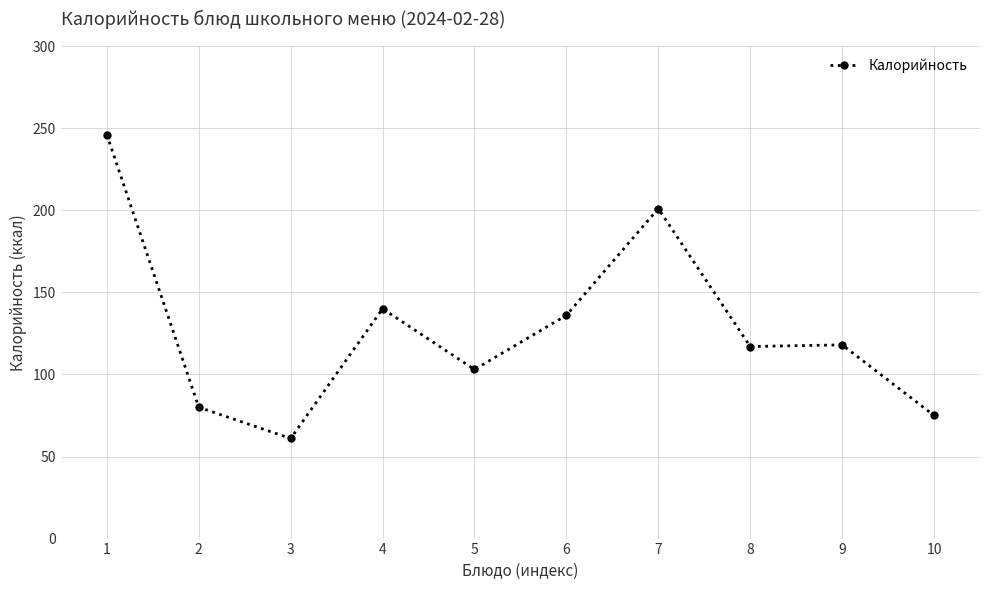

At which category does the chart reach its minimum across all series?

3